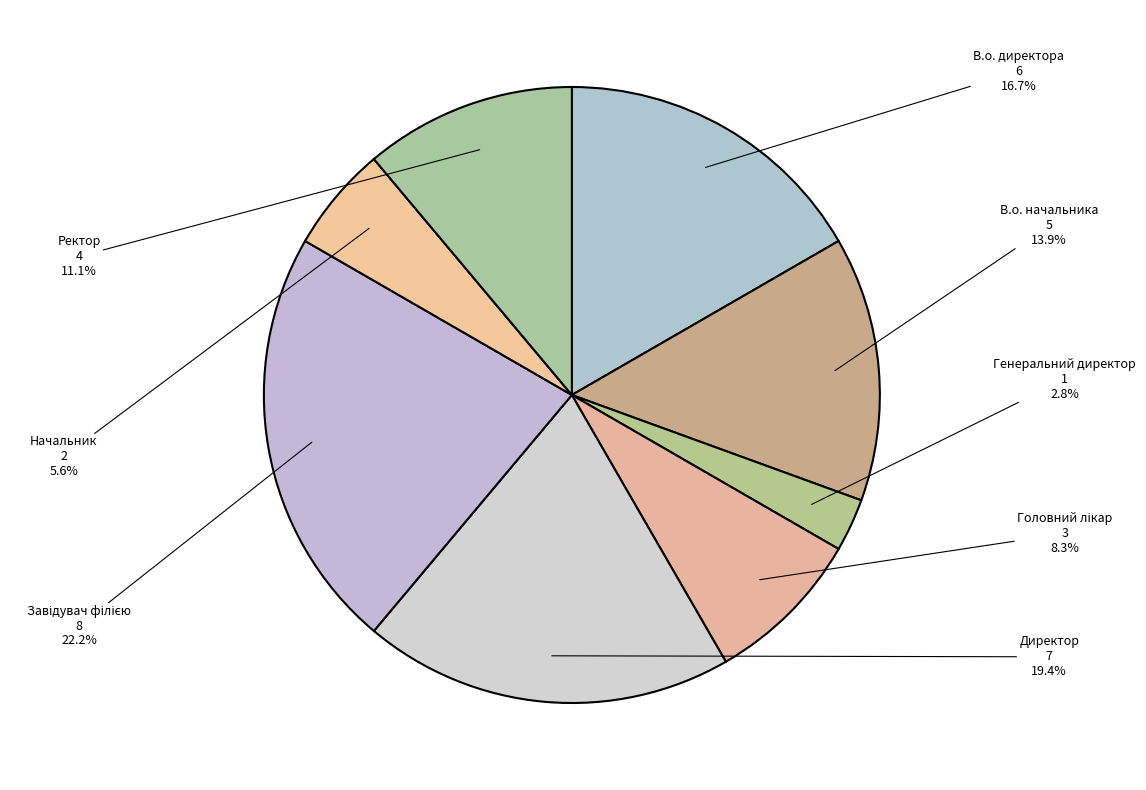

Count the number of slices in the pie.

8